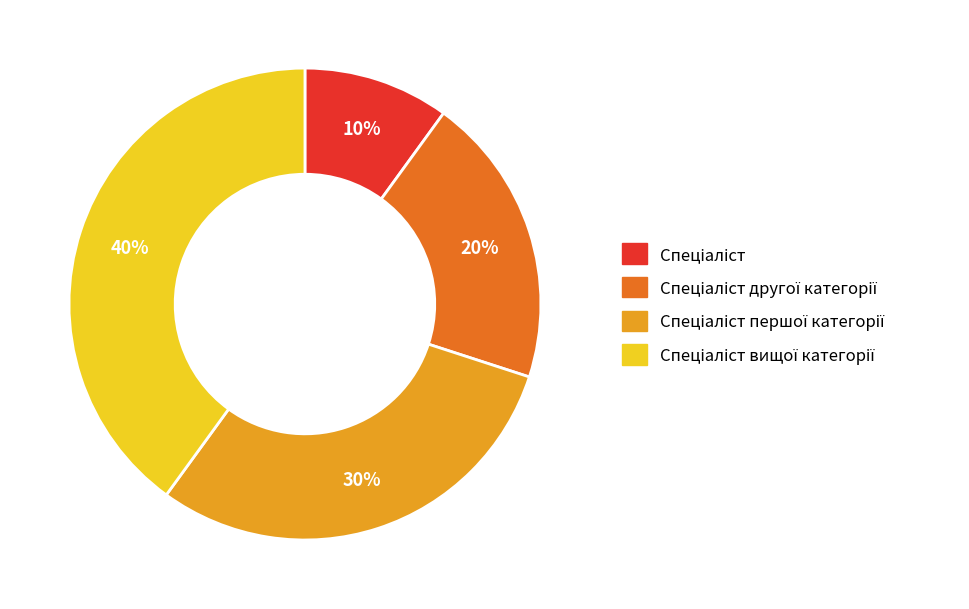

Is there any slice that represents more than half of the pie?

No